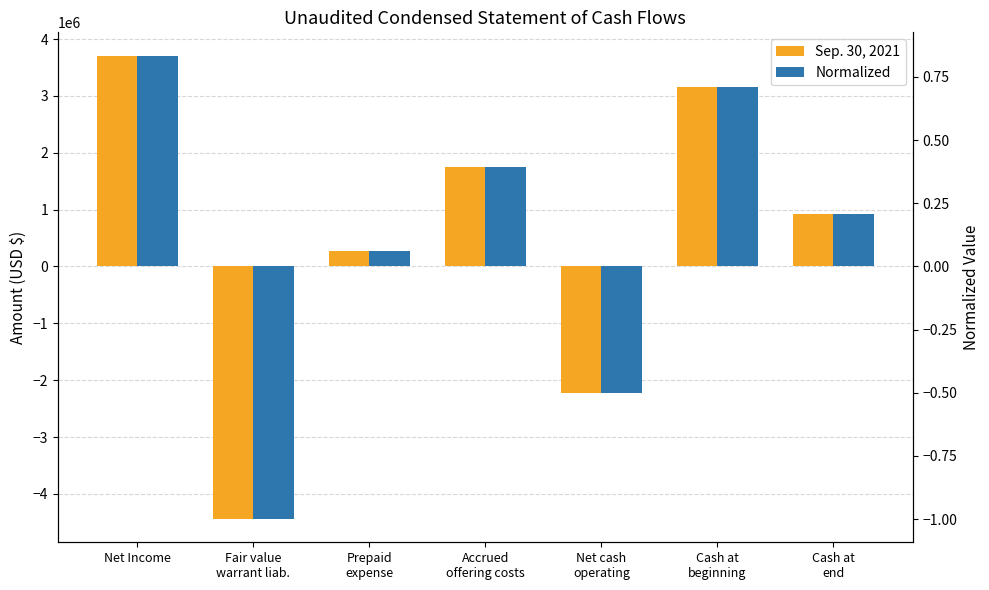

What is the sum of the Sep. 30, 2021 values at Cash at
end and Net Income?

4633534.0